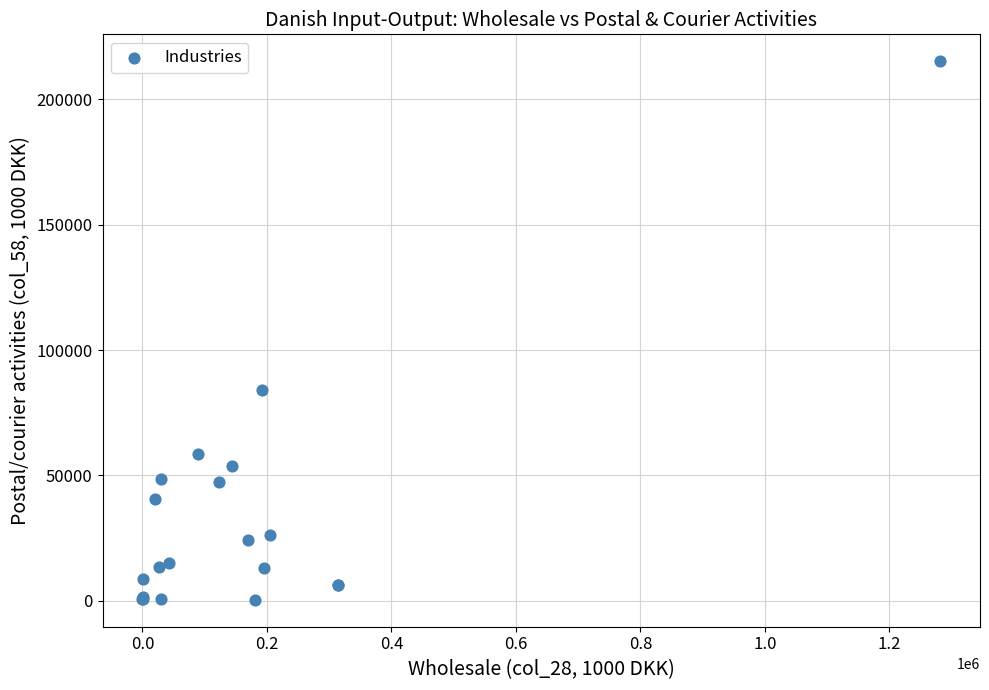

What Y value in the scatter plot is closest to 107786?

84066.0